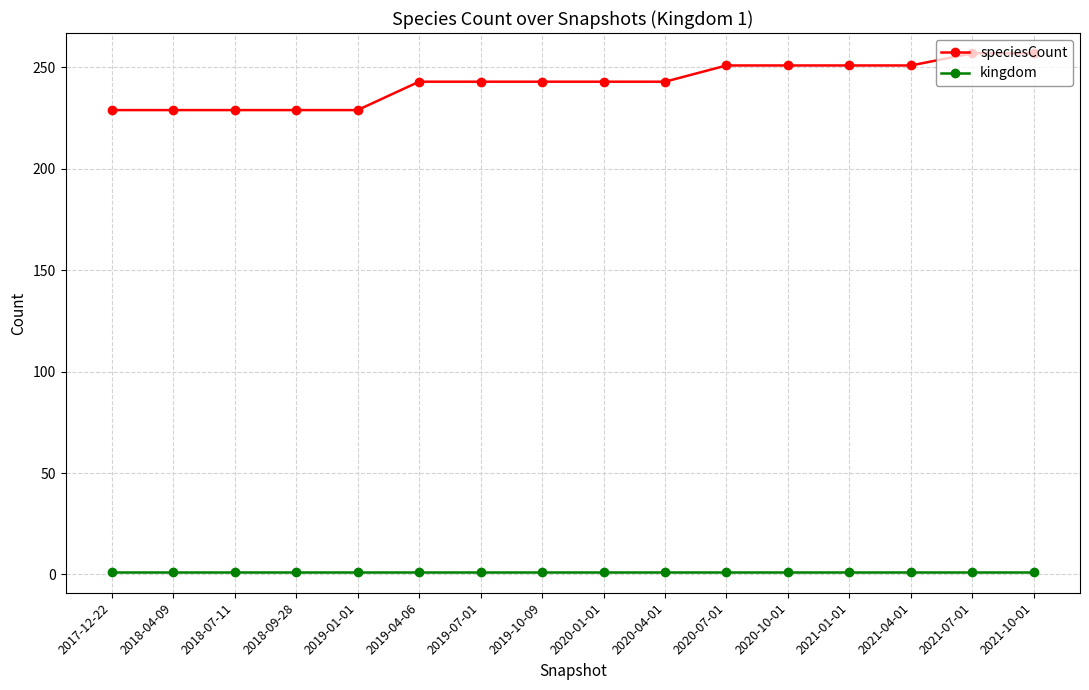

What is the highest value of the kingdom series?

1